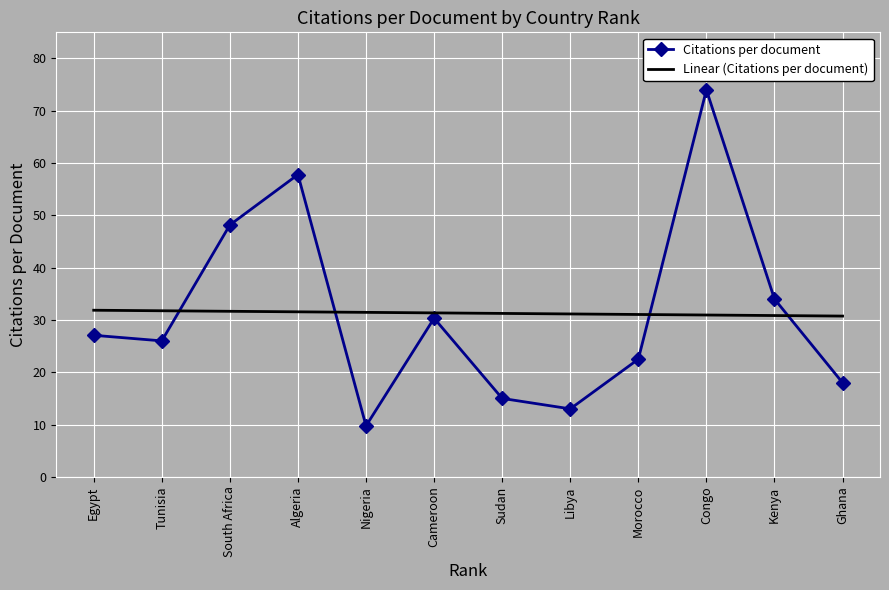

What is the difference between the highest and lowest values at Kenya?

3.2